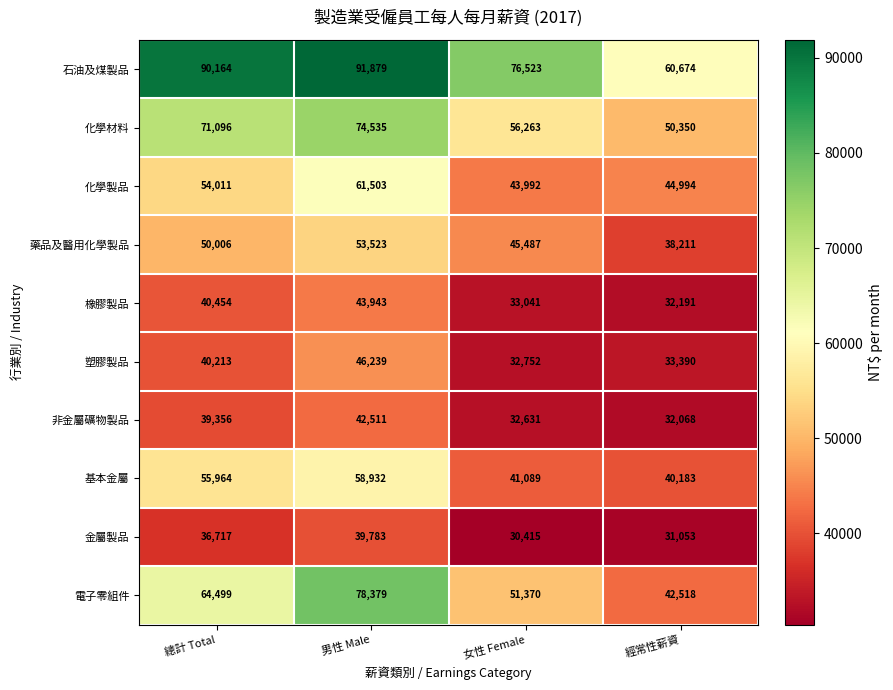

Which series changed the most between 總計 Total and 女性 Female?

基本金屬